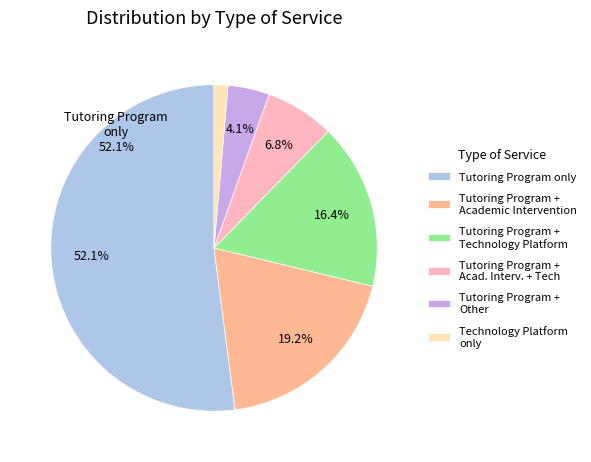

Count the number of slices in the pie.

6